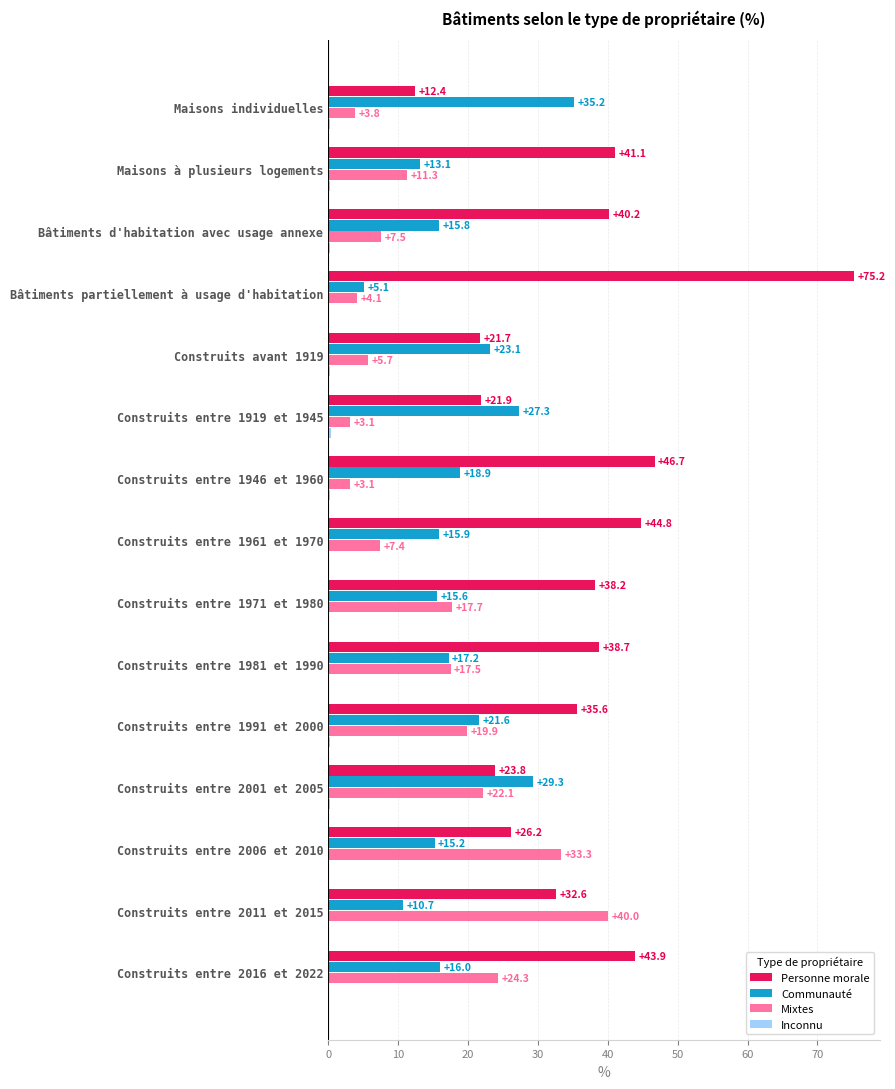

Which series has the largest total across all categories?

Personne morale